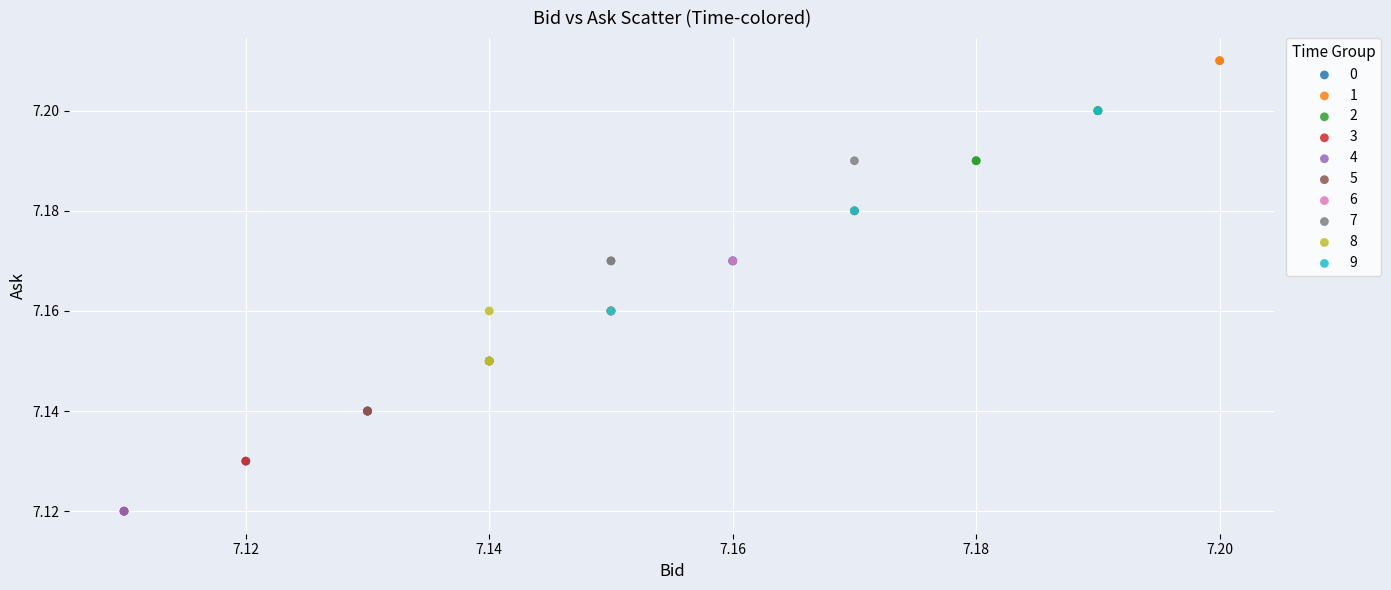

What are all the series names shown in the legend?

0, 1, 2, 3, 4, 5, 6, 7, 8, 9